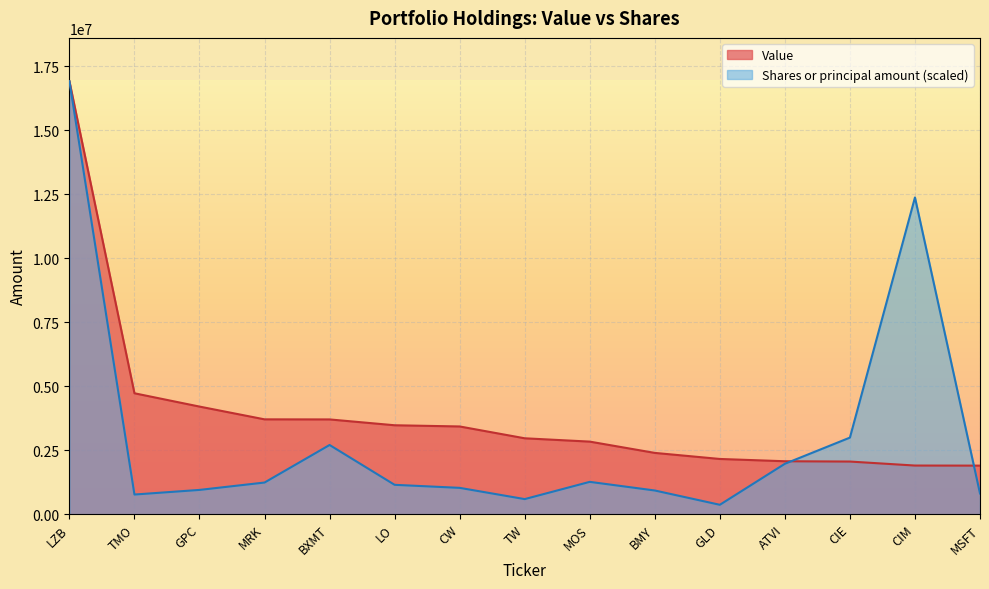

What is the difference between the maximum and second lowest values in the Value series?

15018000.0